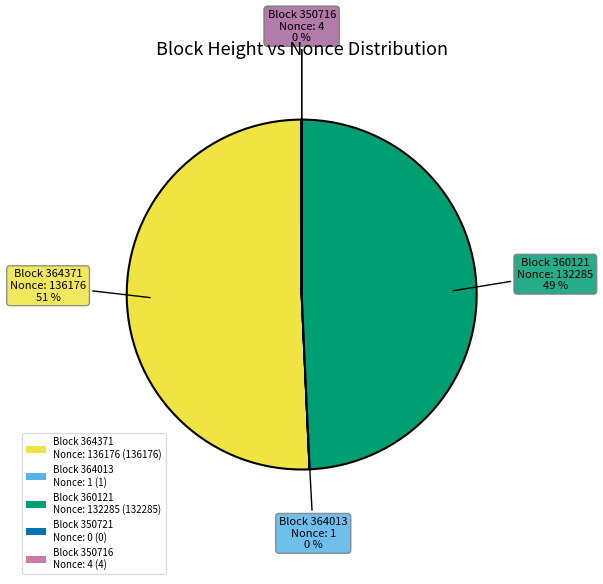

Is it true that Block 364371 Nonce: 136176 (136176) is 51% of the pie?

True